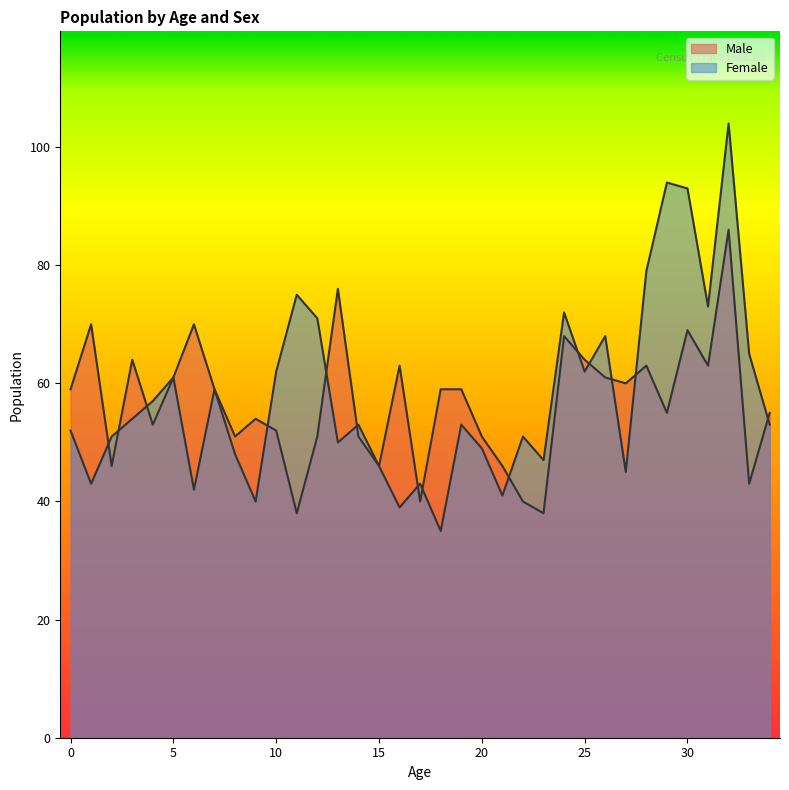

Which has a higher value, 13 or 17?

13